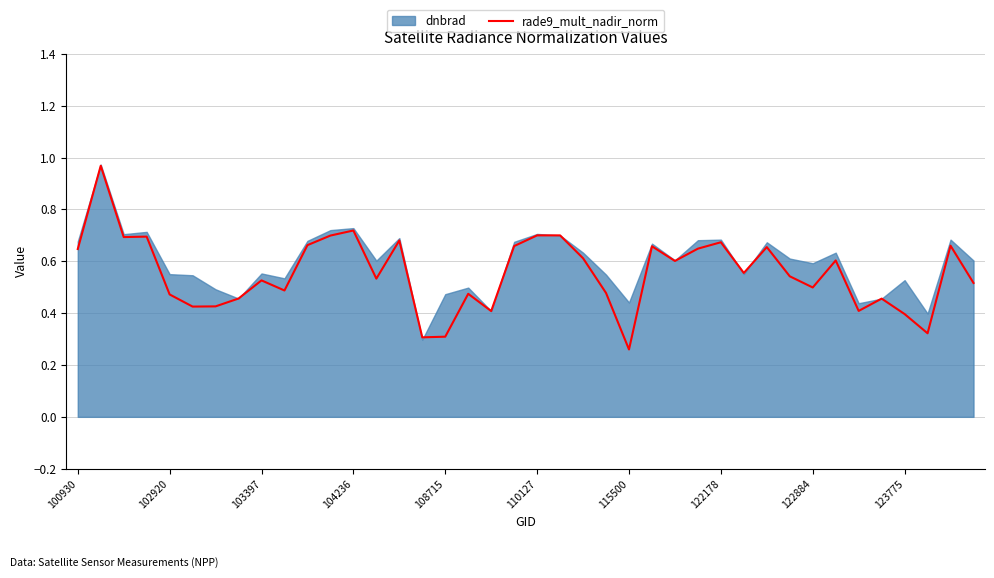

At which label is rade9_mult_nadir_norm closest to 0?

115500